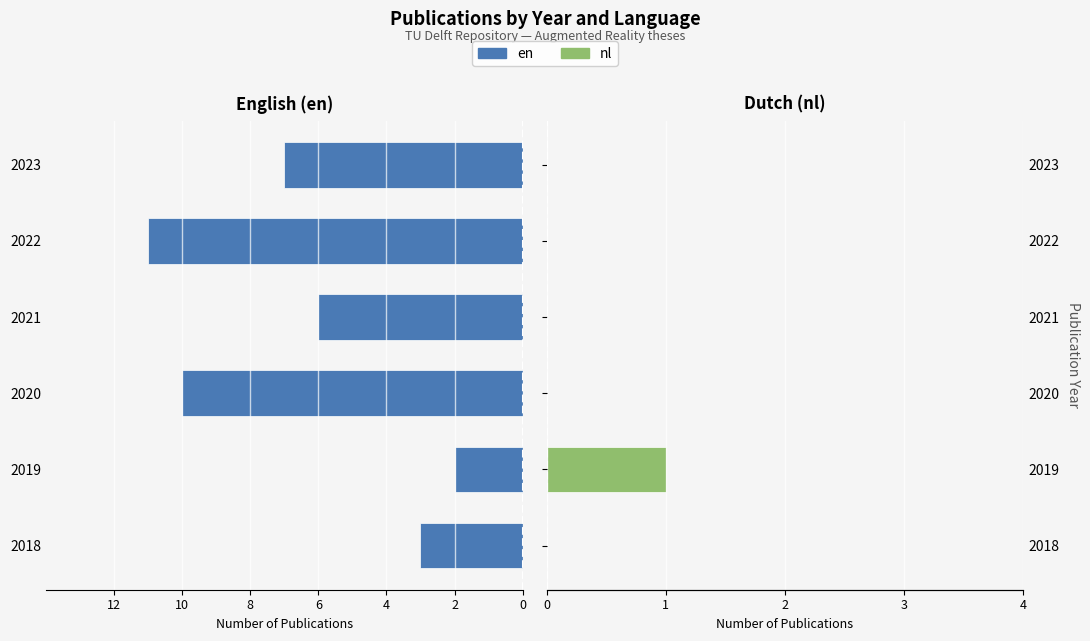

True or false: en has a value of -2 at 2021.

False